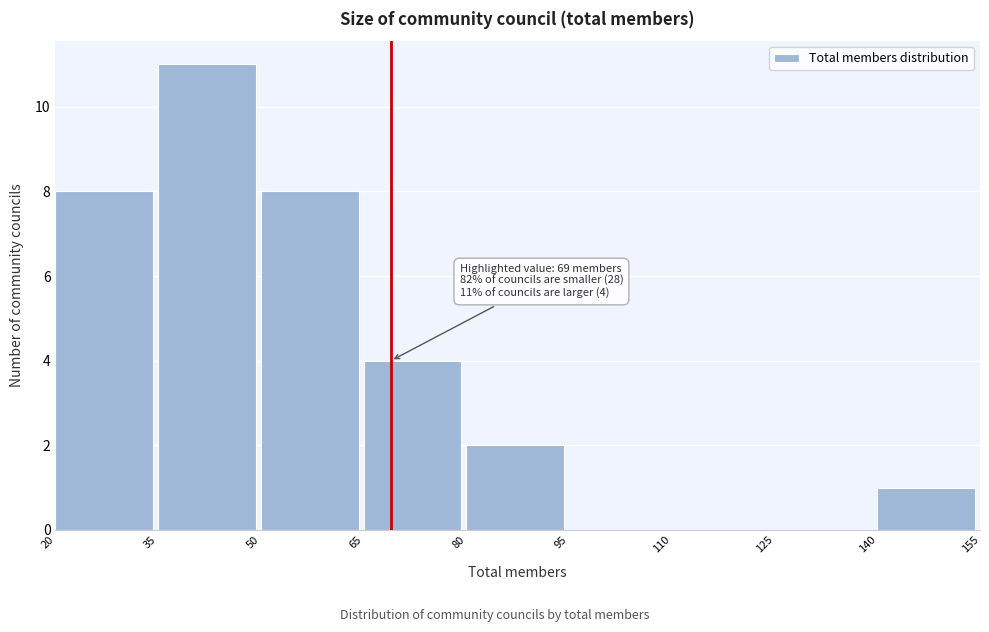

Which range on the x-axis has the tallest bar?

35 to 50